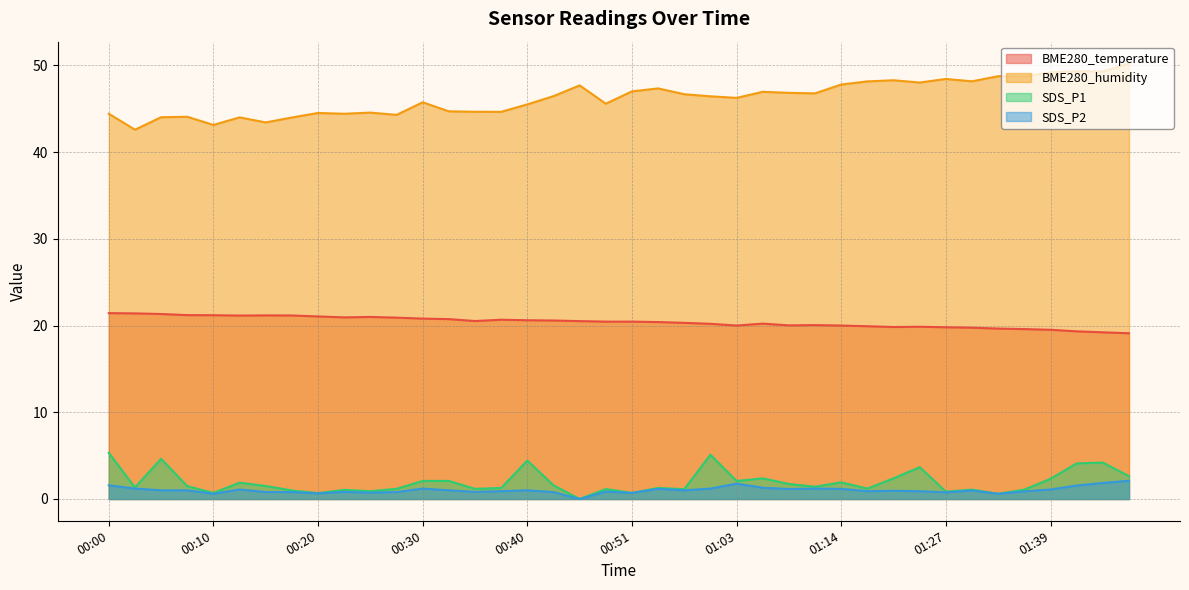

True or false: BME280_temperature and BME280_humidity cross at least once.

False